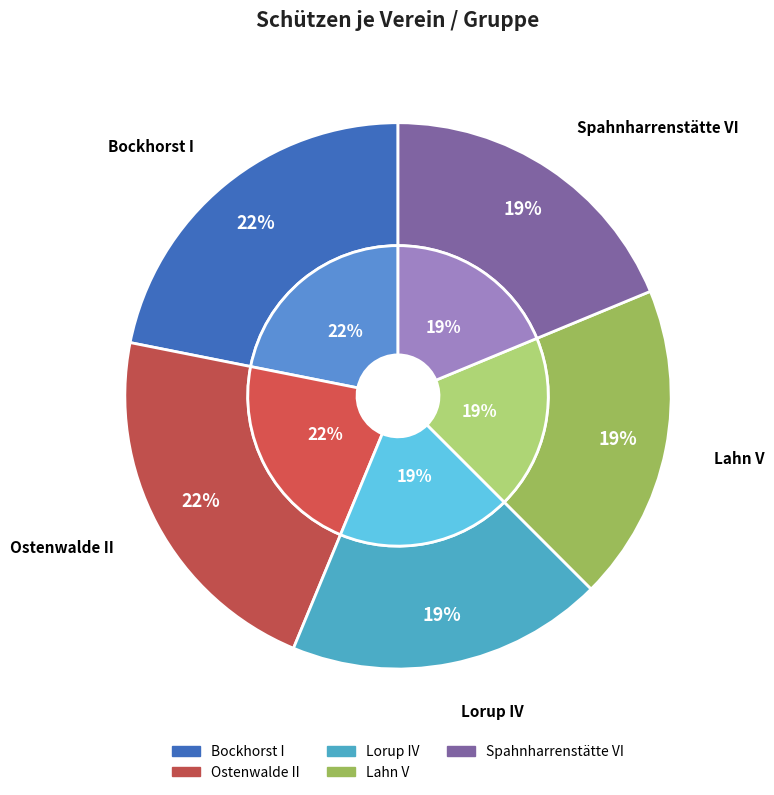

True or false: Lahn V accounts for 10% of the total.

False